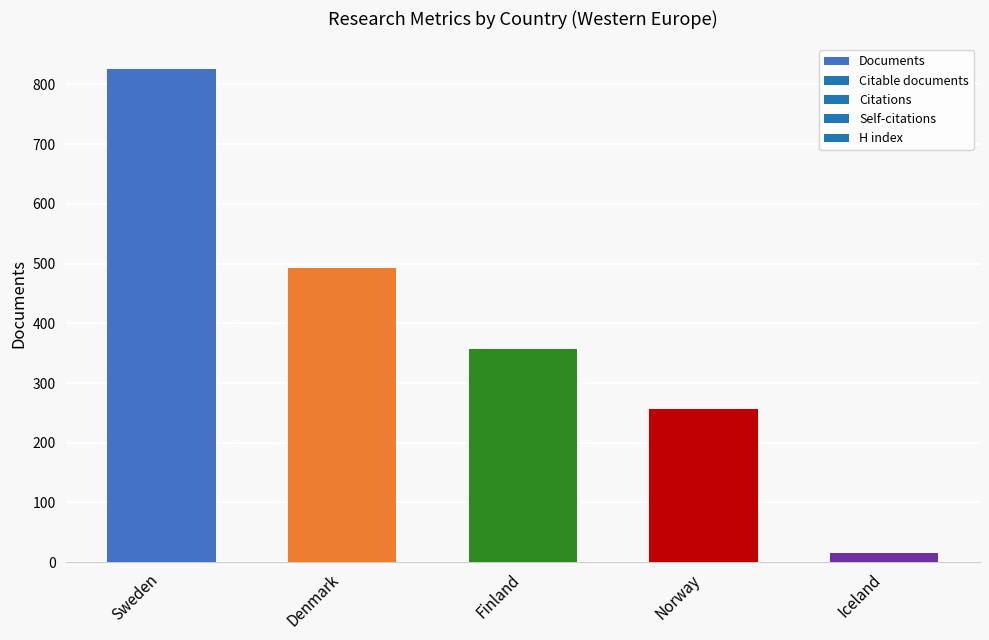

What is the maximum value shown in the chart?

826